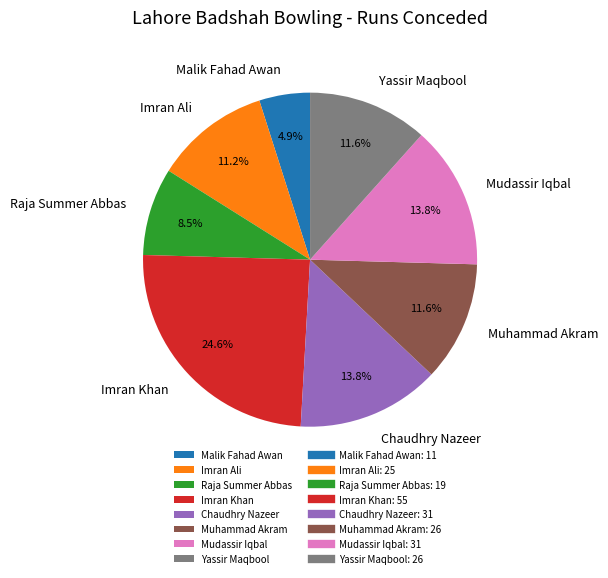

Count the number of slices in the pie.

8